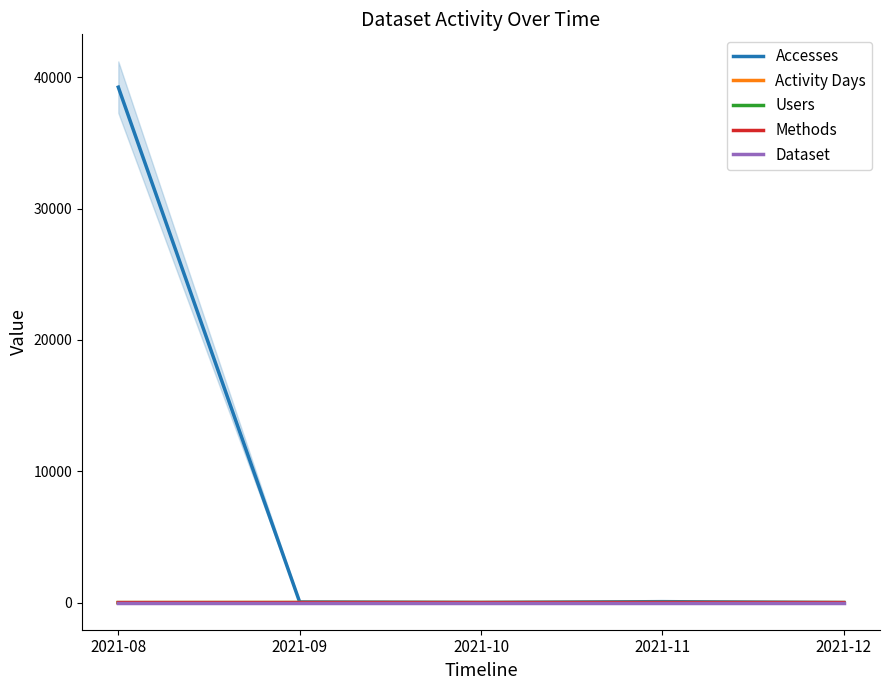

What value does the Activity Days series have at 2021-10?

5